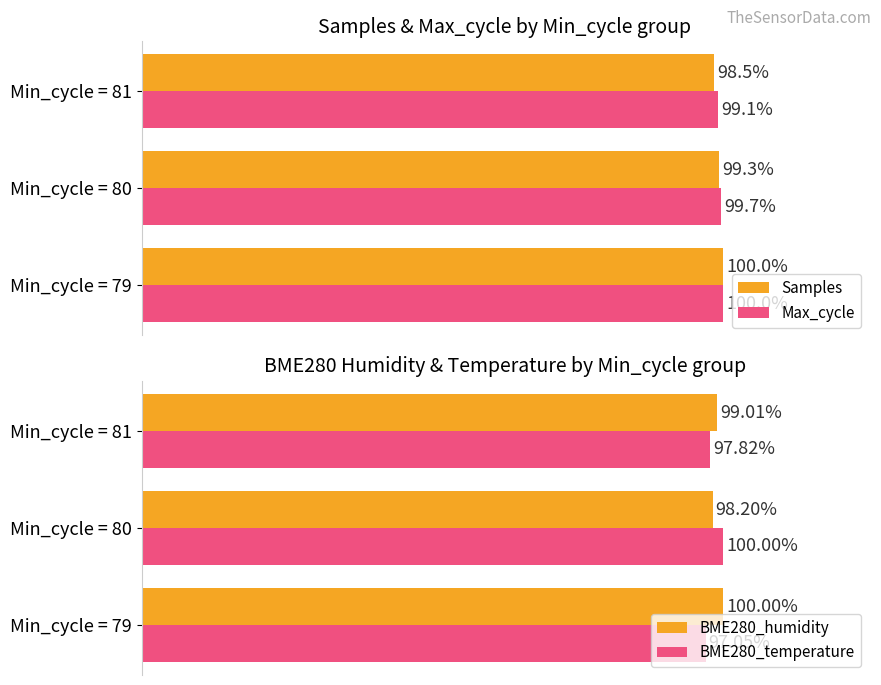

What is the average value of the Max_cycle series?

99.6